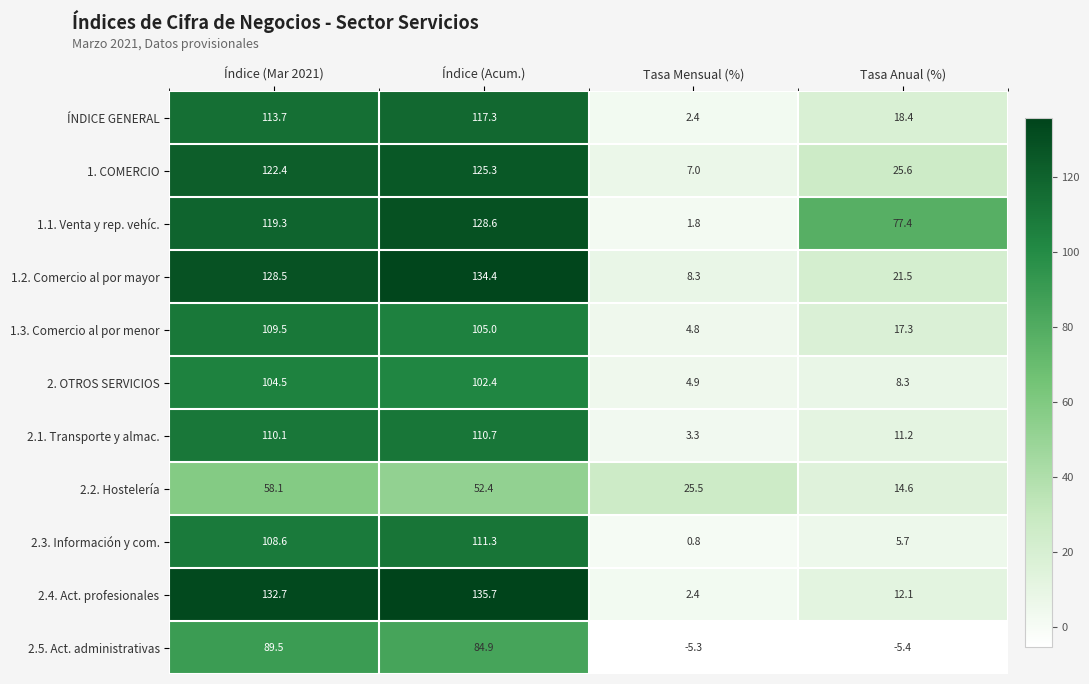

List the series in order of their peak value, lowest first.

2.2. Hostelería, 2.5. Act. administrativas, 2. OTROS SERVICIOS, 1.3. Comercio al por menor, 2.1. Transporte y almac., 2.3. Información y com., ÍNDICE GENERAL, 1. COMERCIO, 1.1. Venta y rep. vehíc., 1.2. Comercio al por mayor, 2.4. Act. profesionales